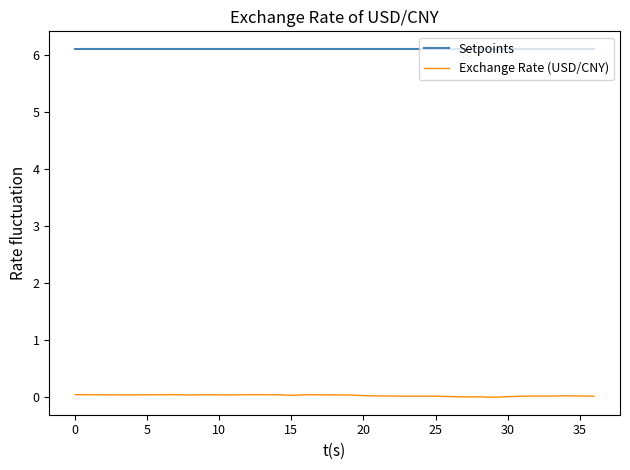

Which series has the largest total across all categories?

Setpoints